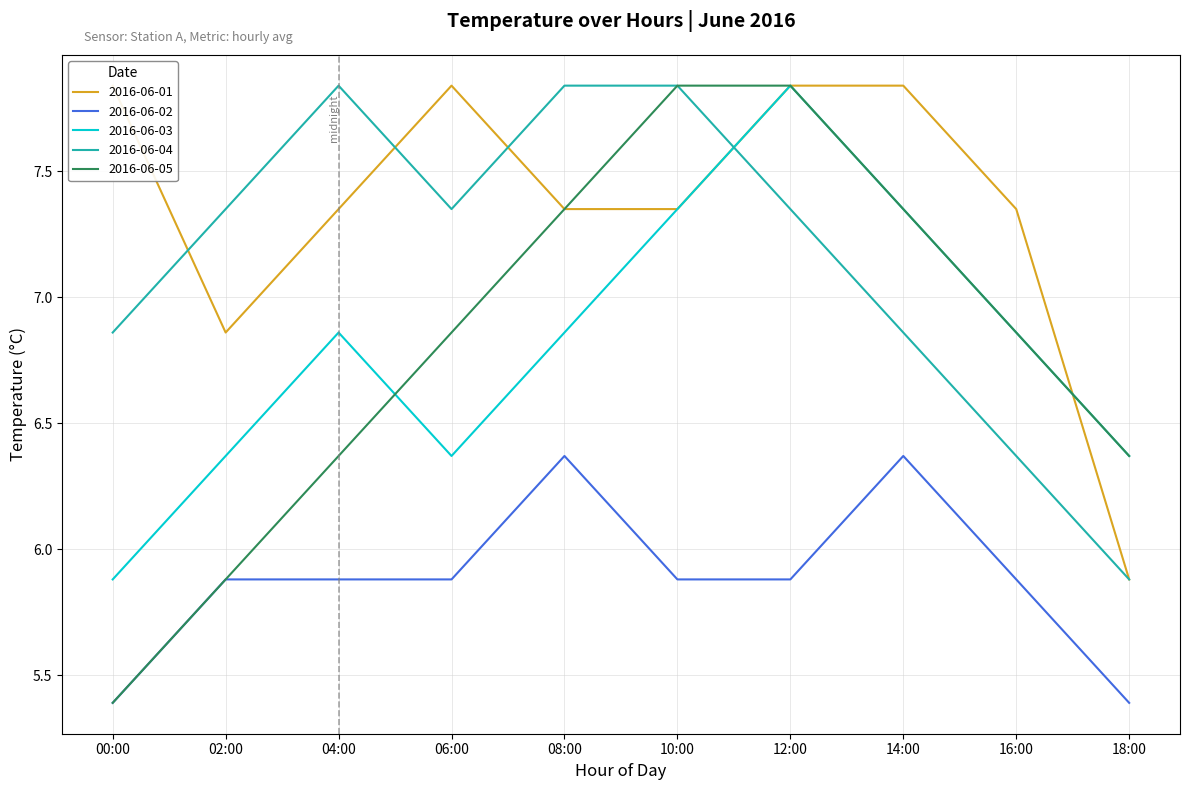

Between 14:00 and 18:00, which series saw the biggest shift?

2016-06-01